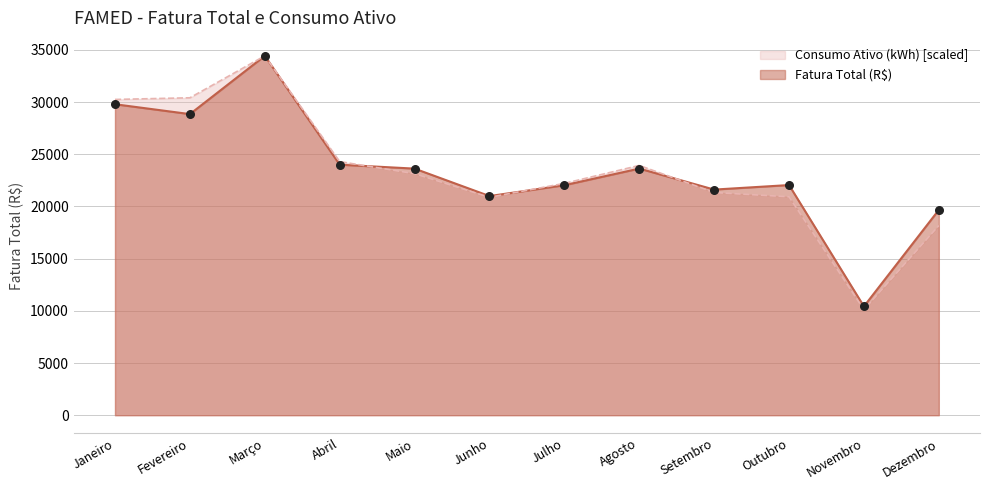

At which category is the sum across all series the highest?

Março